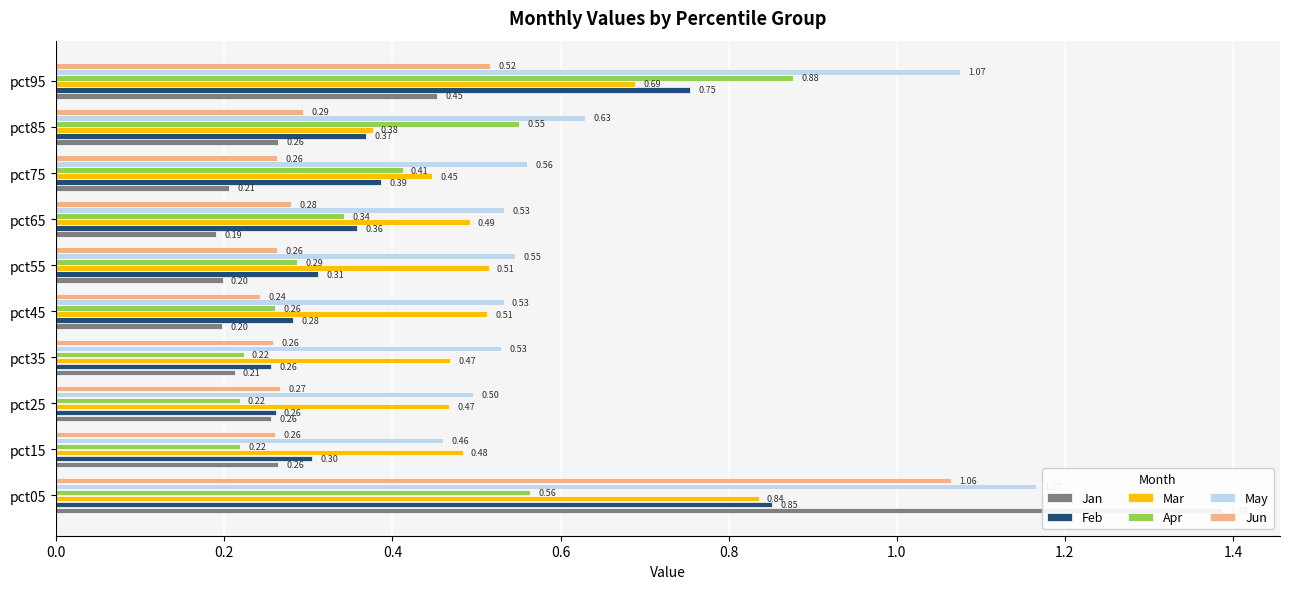

What is the value of the Jan bar at the 10th from the left?

0.5